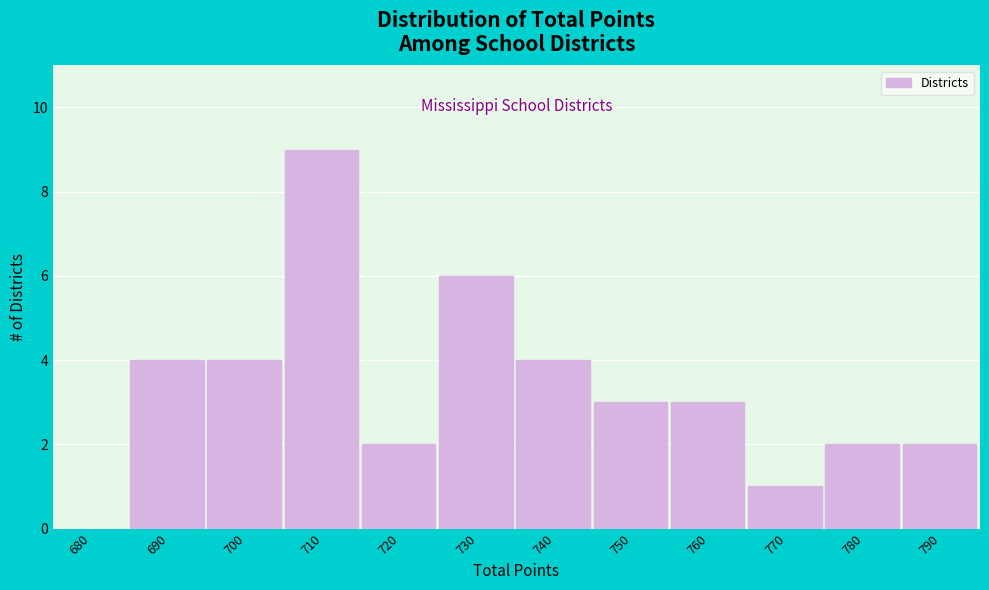

Reading left to right, what are all the values shown in this chart?

680=0	690=4	700=4	710=9	720=2	730=6	740=4	750=3	760=3	770=1	780=2	790=2